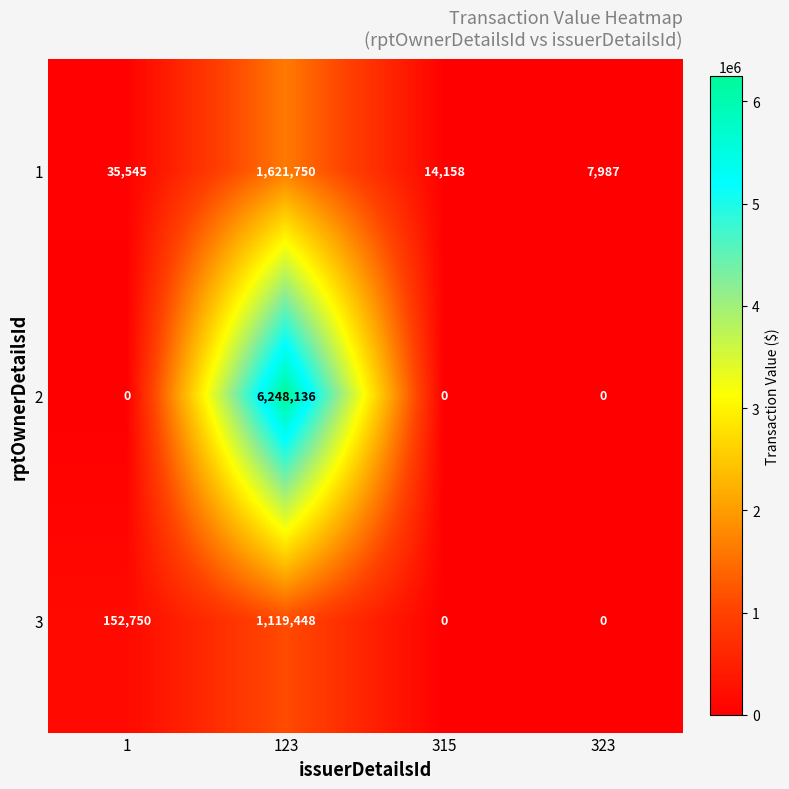

Is the value of 2 at 1 greater than the value of 1 at 323?

No